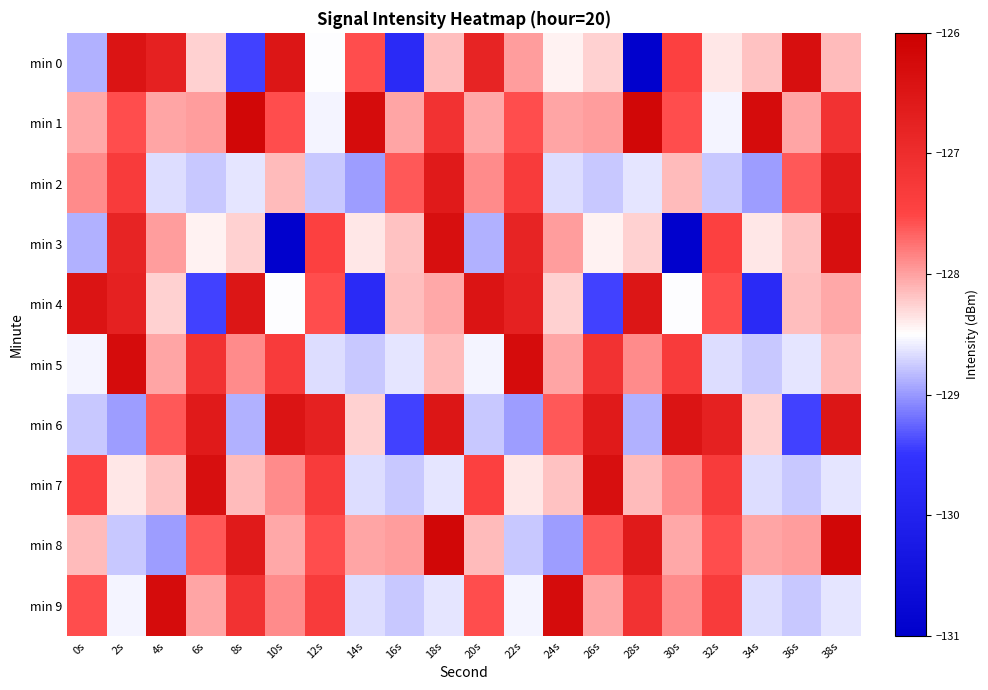

What is the difference between the highest and lowest values at 12s?

2.0